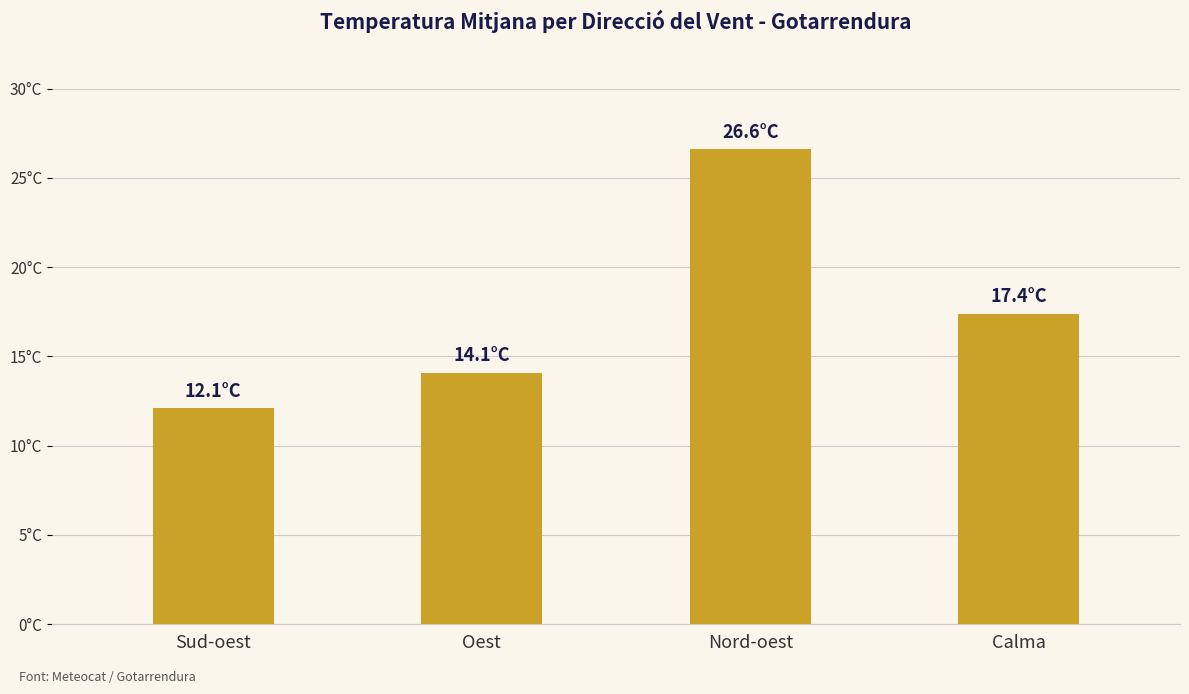

The value at Nord-oest is 26.6. True or false?

True